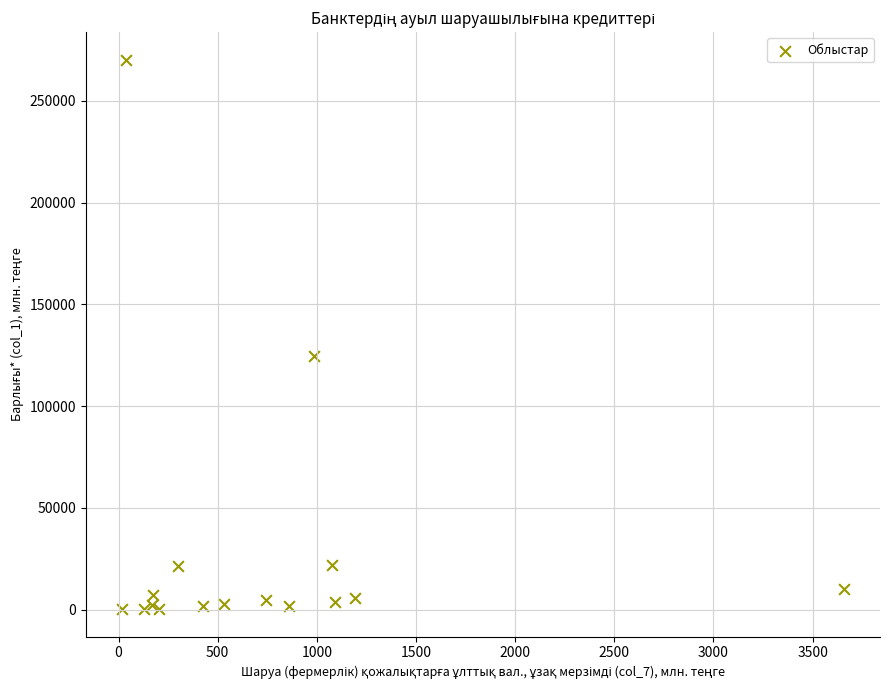

What Y value in the scatter plot is closest to 135265?

124457.5